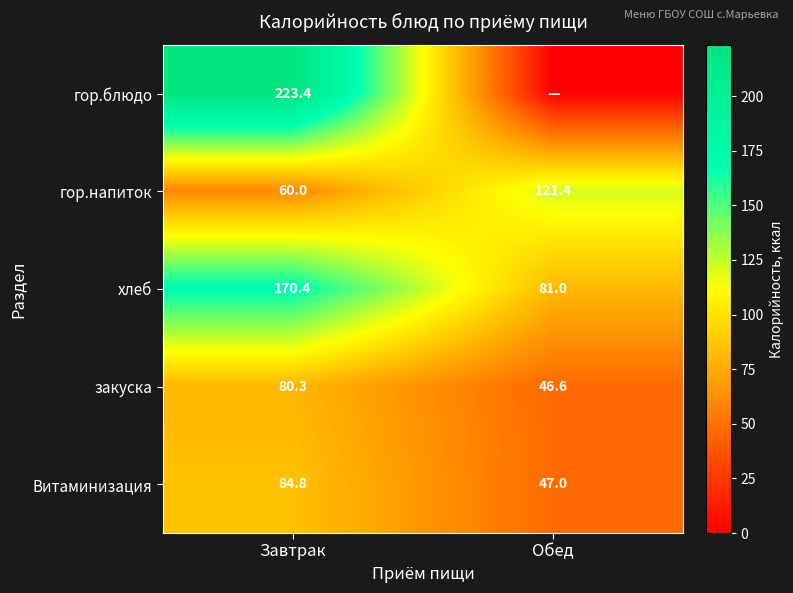

Read the закуска value at Обед.

46.6